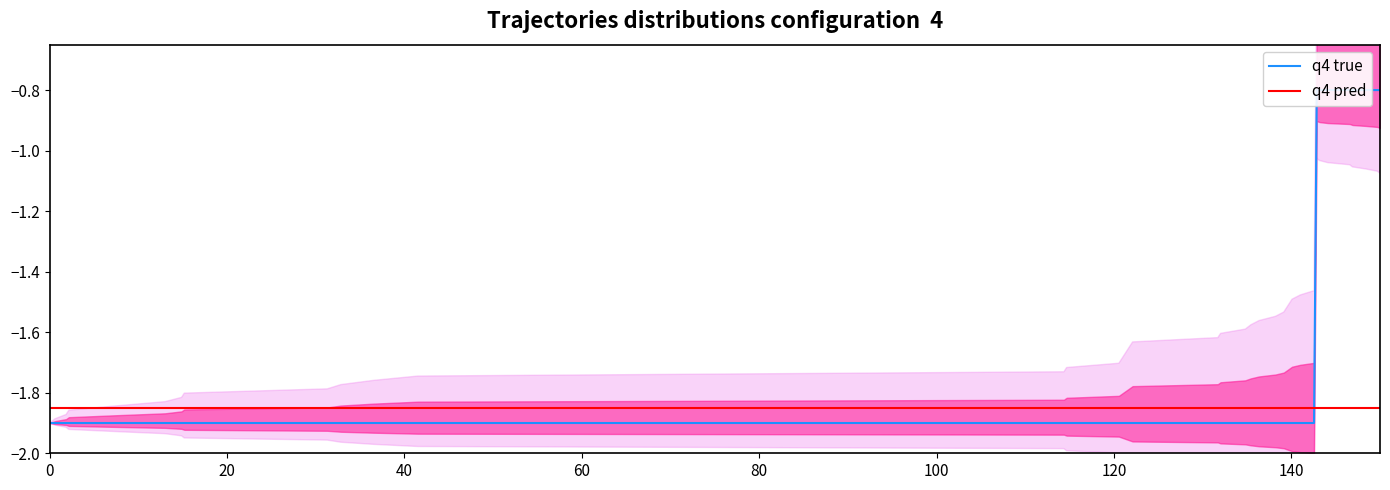

True or false: q4 true has more than 0 interior local peaks.

False